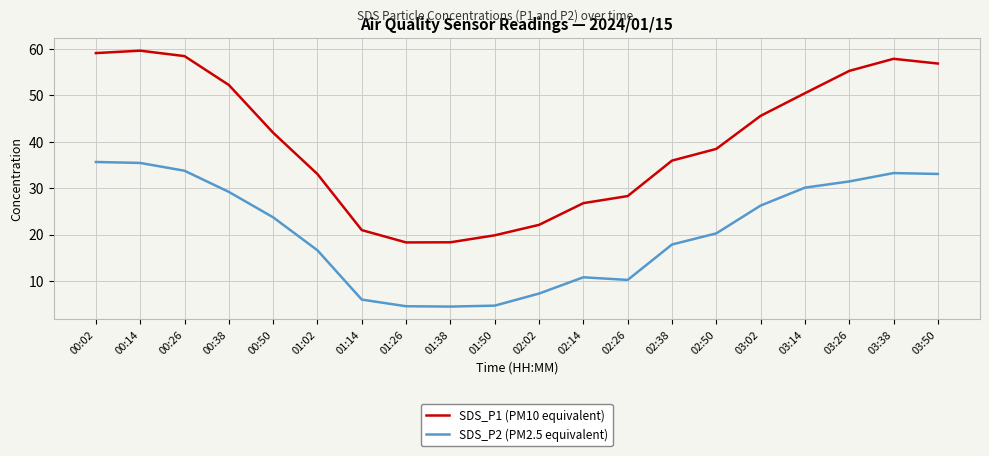

Is the value of SDS_P2 (PM2.5 equivalent) at 00:14 greater than the value of SDS_P1 (PM10 equivalent) at 03:26?

No